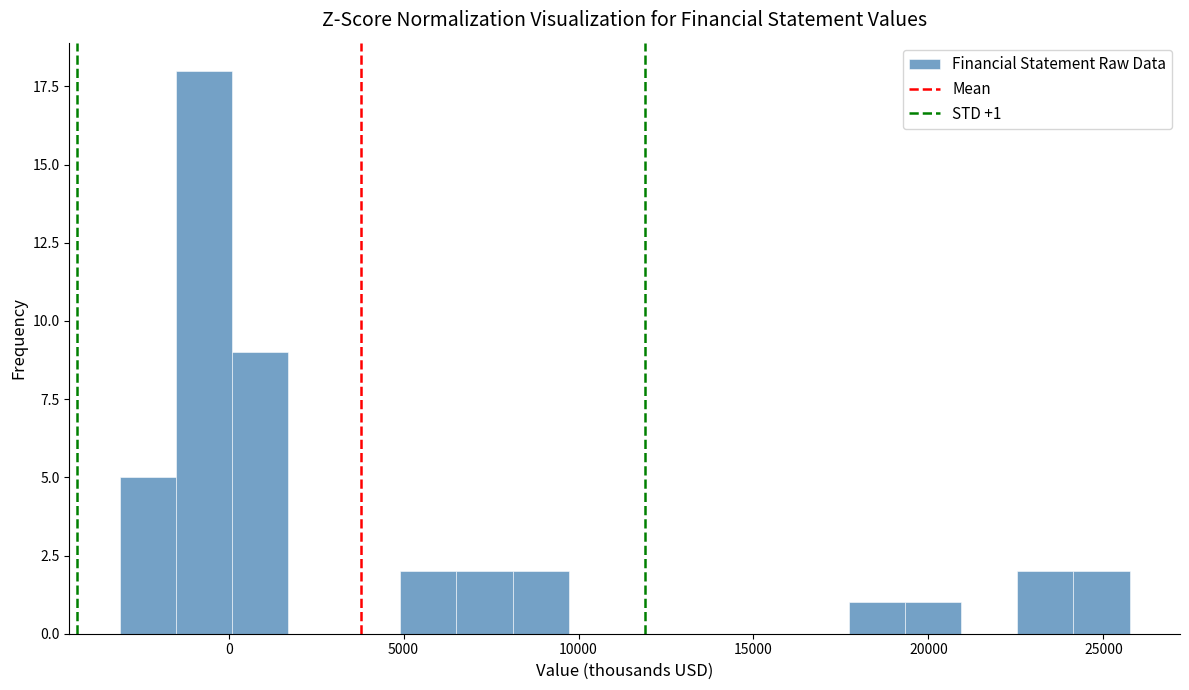

Read against the x-axis, roughly where is the centre of the tallest bar?

-500